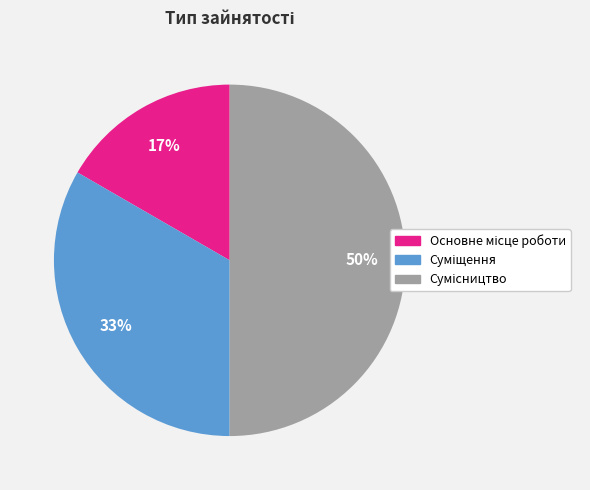

To the nearest percent, what is the difference between the largest and smallest slice percentages?

33%